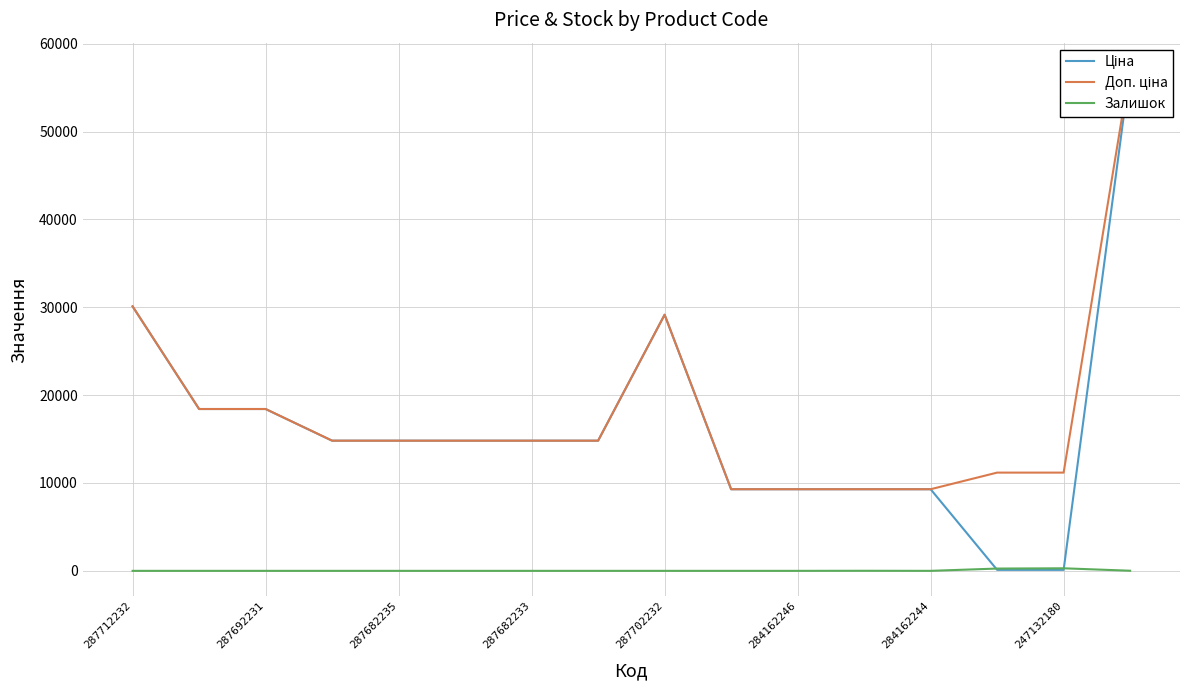

Which series has the largest total across all categories?

Доп. ціна